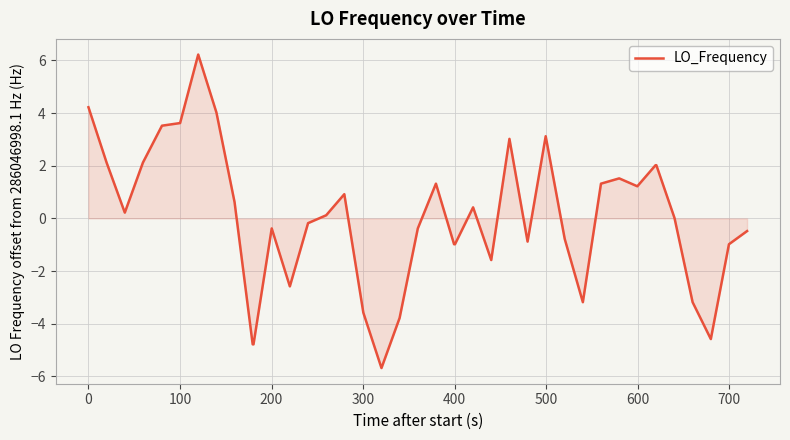

What is the greatest value displayed?

6.2